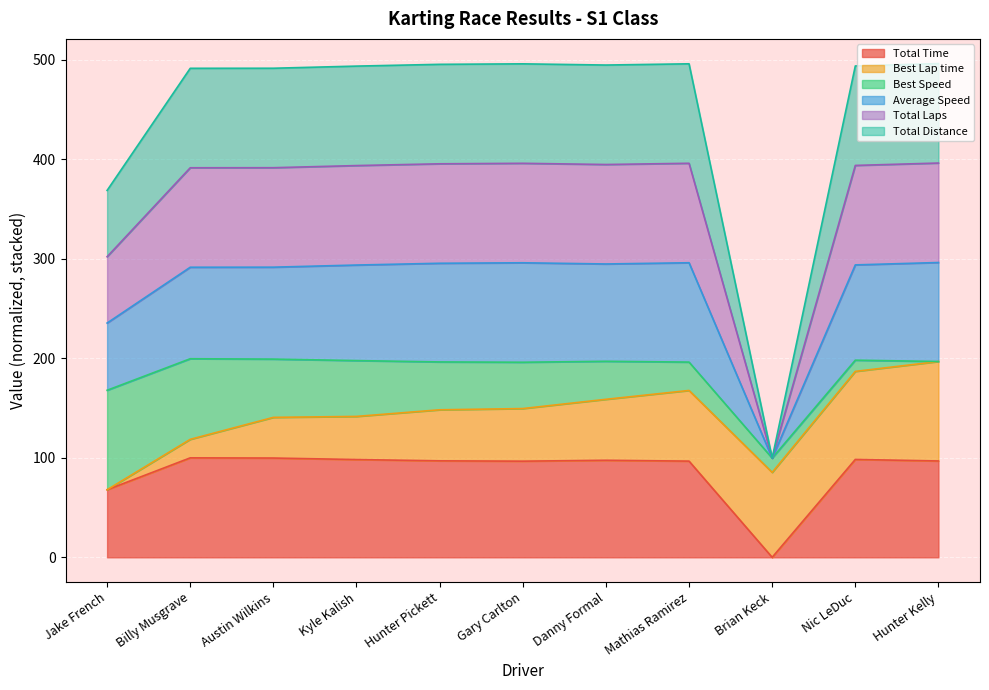

Does the chart display data point markers on the line(s)?

No